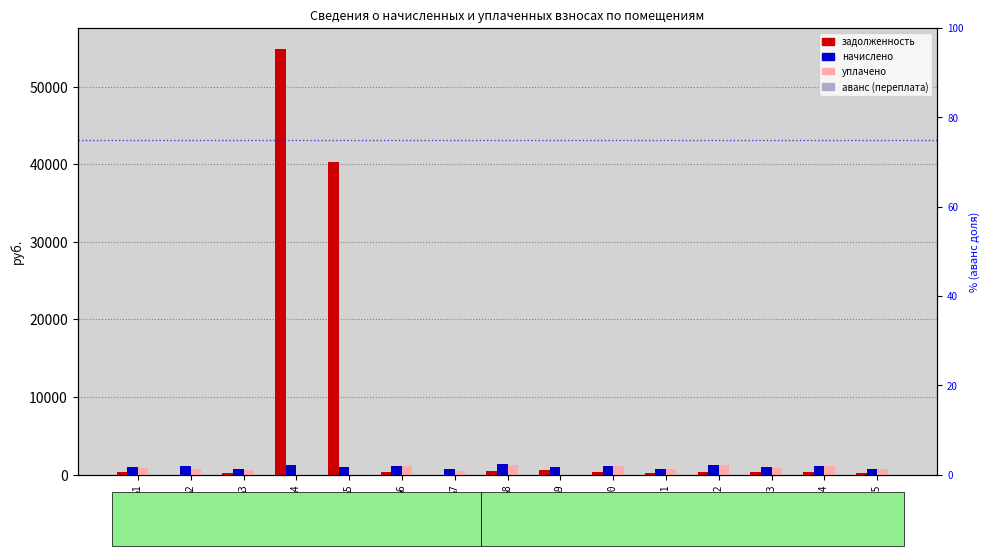

What is the value of the уплачено bar at the 15th from the left?

667.9